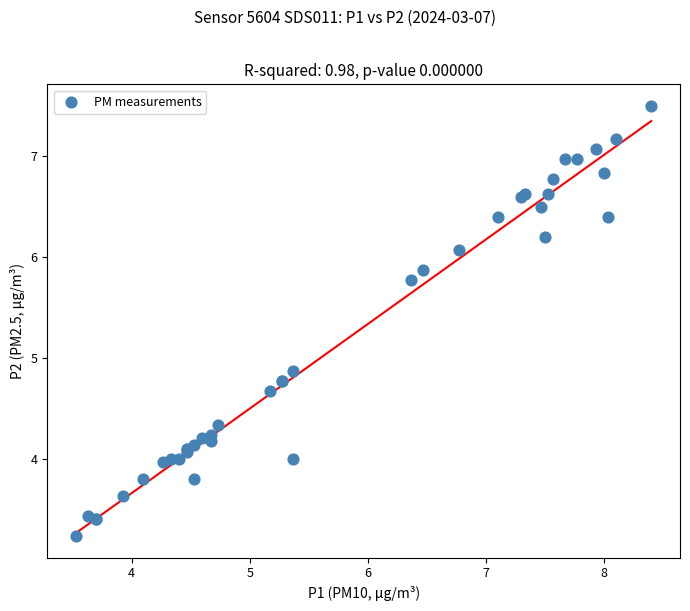

What Y value in the scatter plot is closest to 5?

4.9